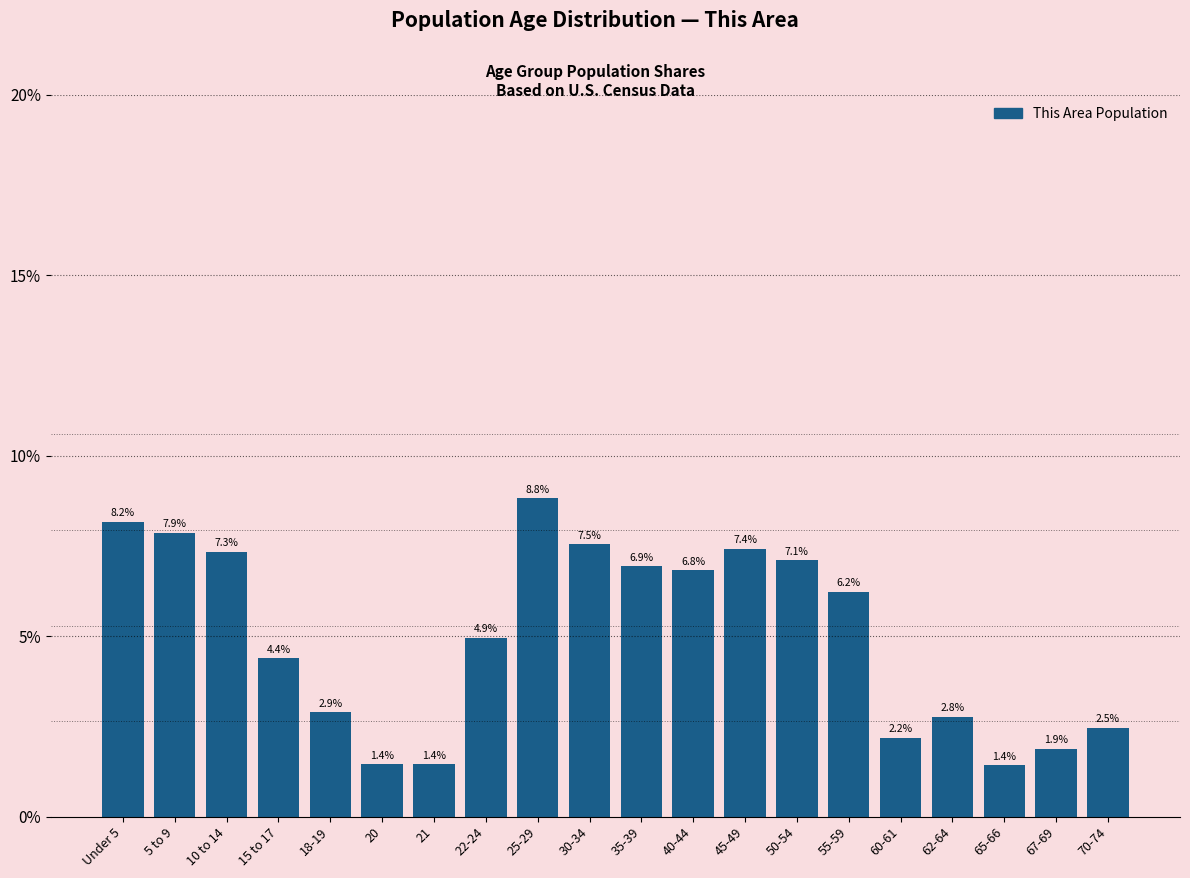

Are the bars horizontal?

No